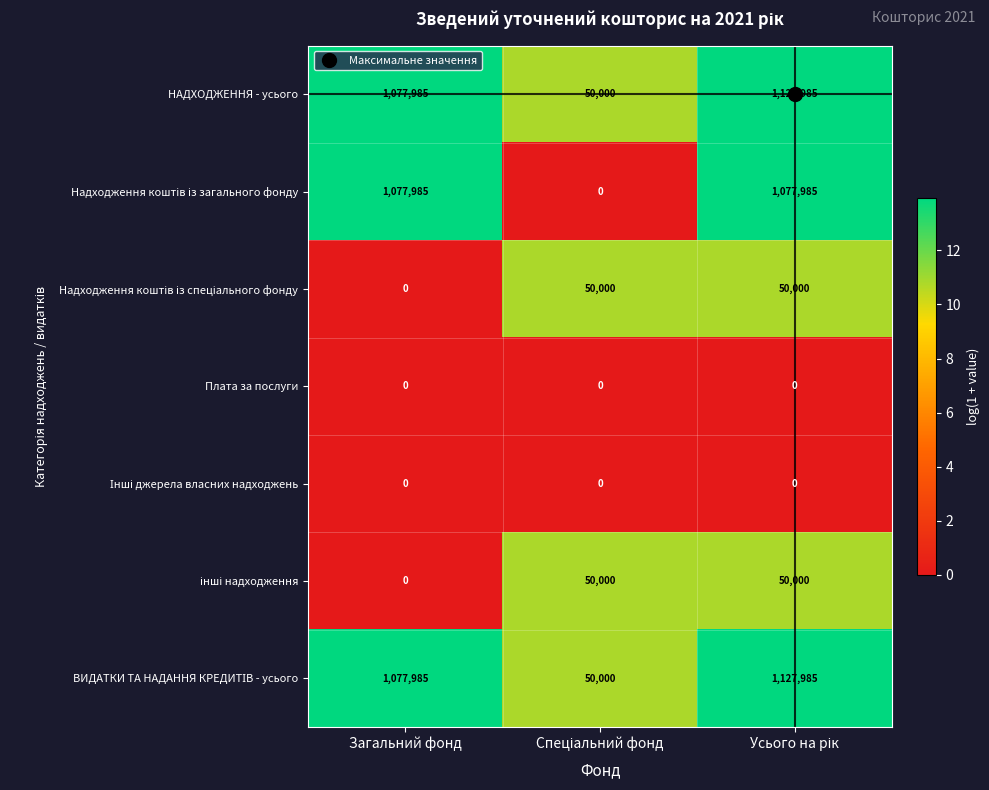

What is the greatest value displayed?

1127985